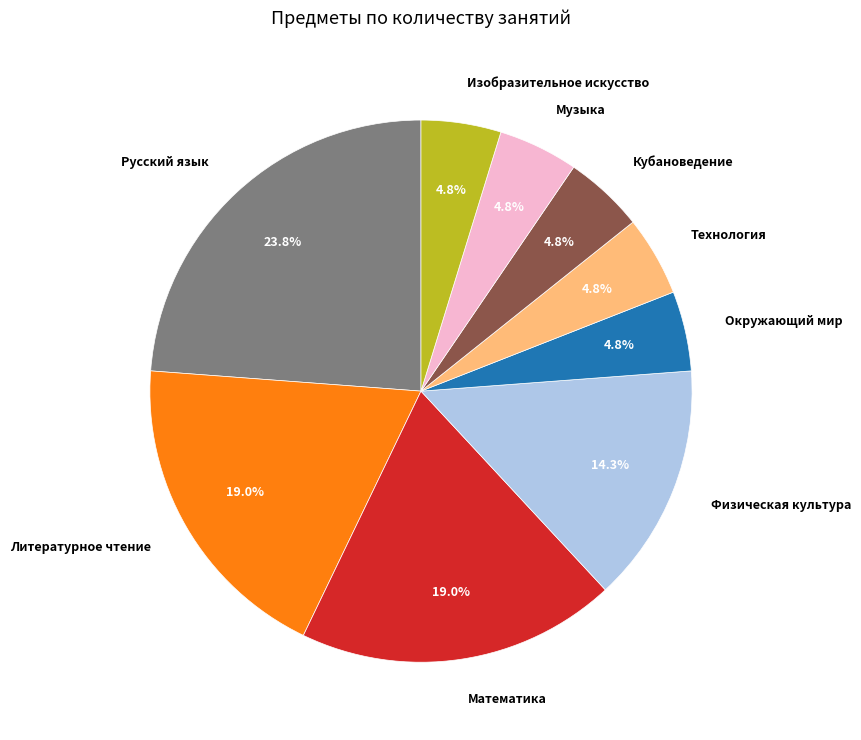

What is the ratio of the value at Технология to the value at Музыка?

1.0